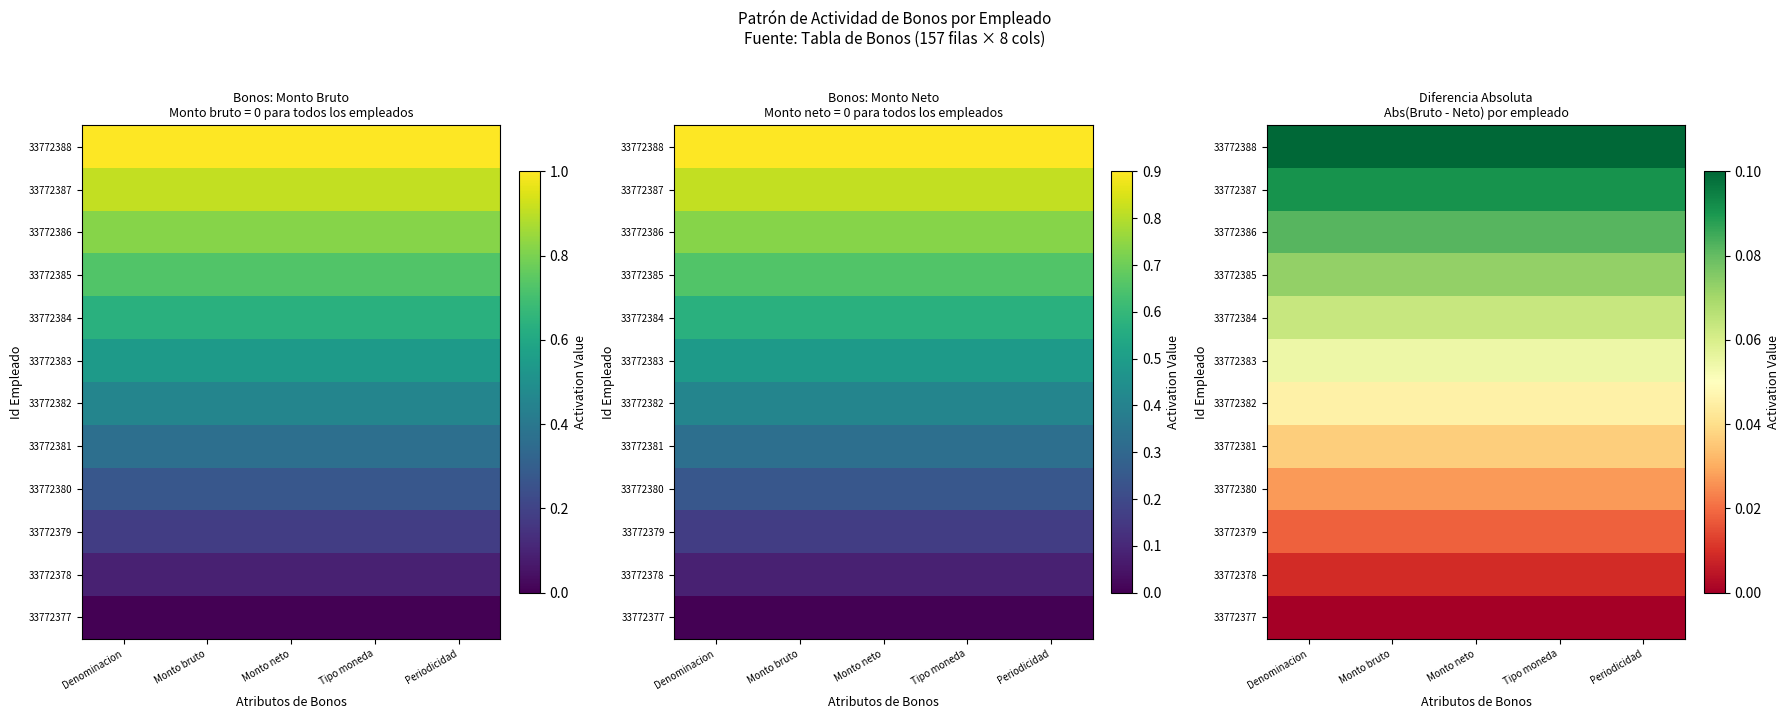

What is the sum of the 33772387 values at Periodicidad and Tipo moneda?

0.2